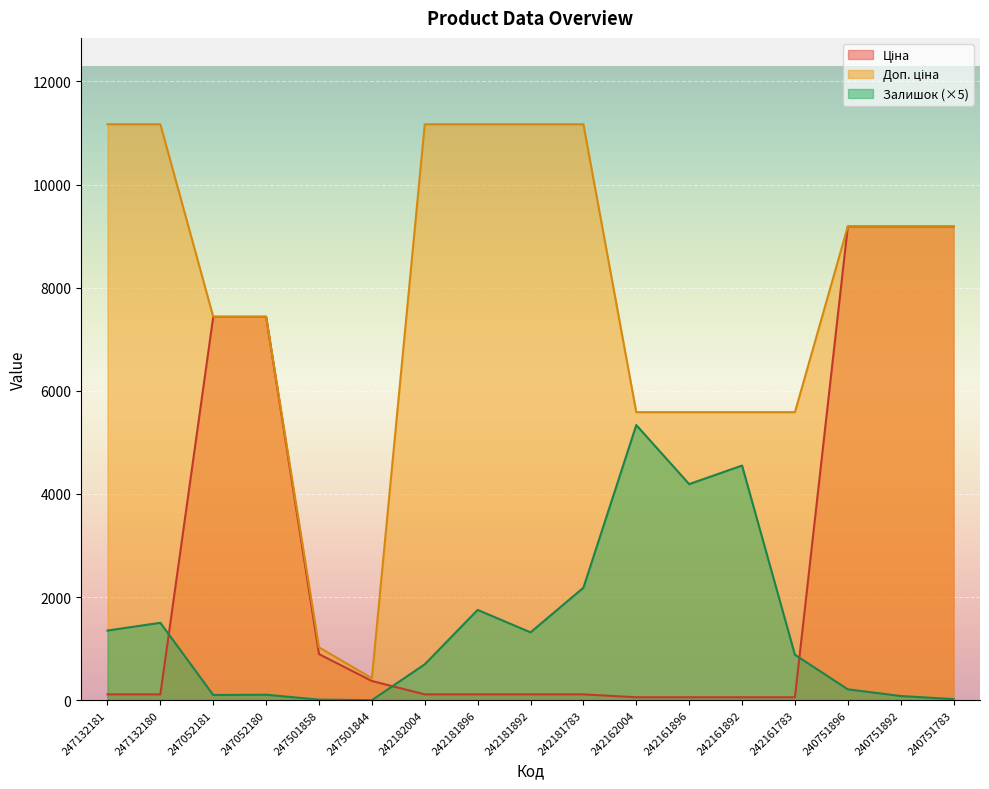

What is the value of the Ціна point at the 8th from the left?

111.7